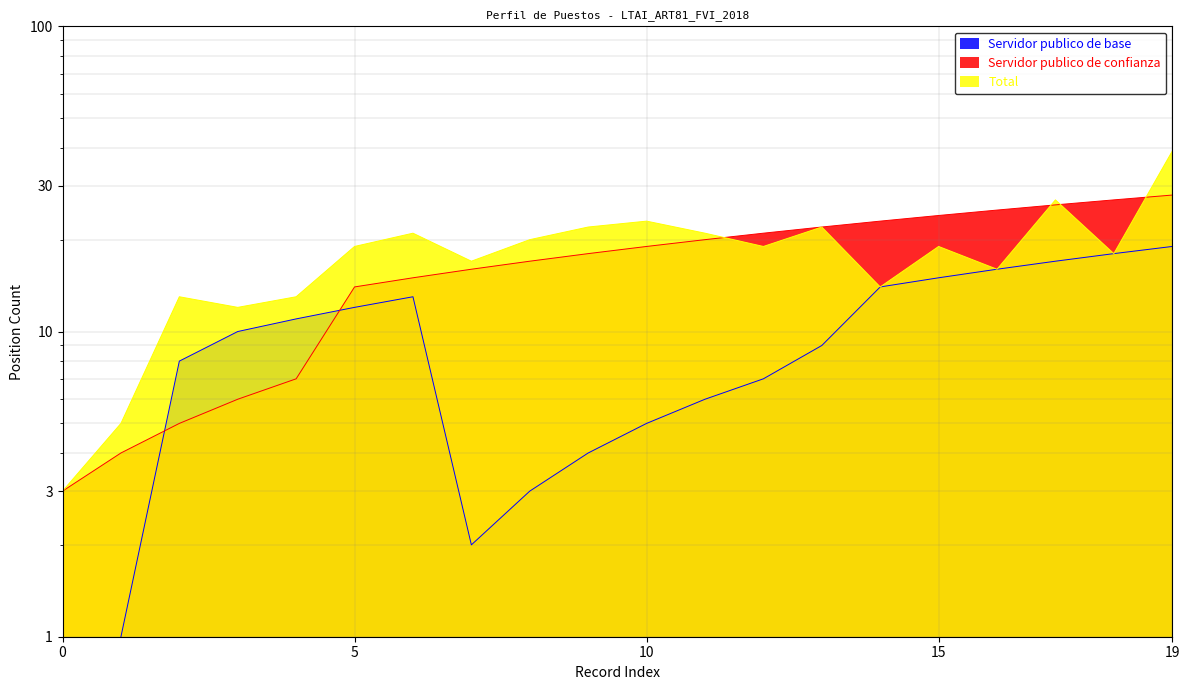

At 17, list the series in order from largest to smallest.

Total, Servidor publico de confianza, Servidor publico de base